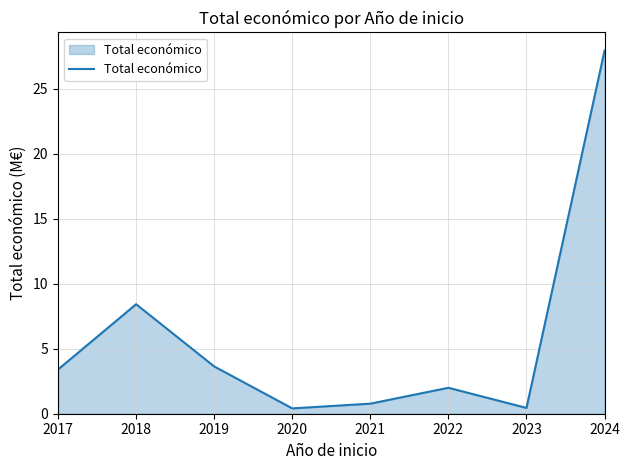

What is the approximate value at 2024?

27.9